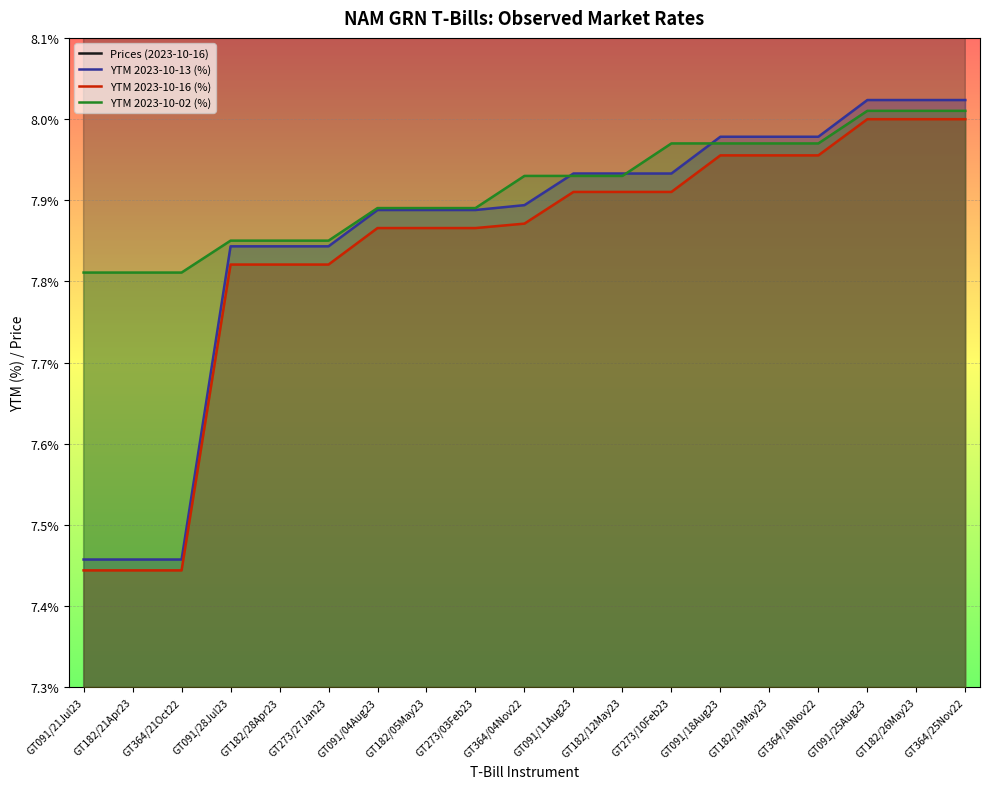

True or false: YTM 2023-10-16 (%) and Prices (2023-10-16) intersect in this chart.

False